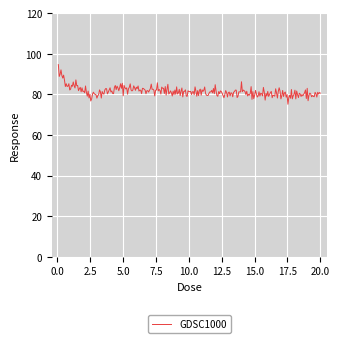

What is the difference between the maximum and minimum values?

19.5